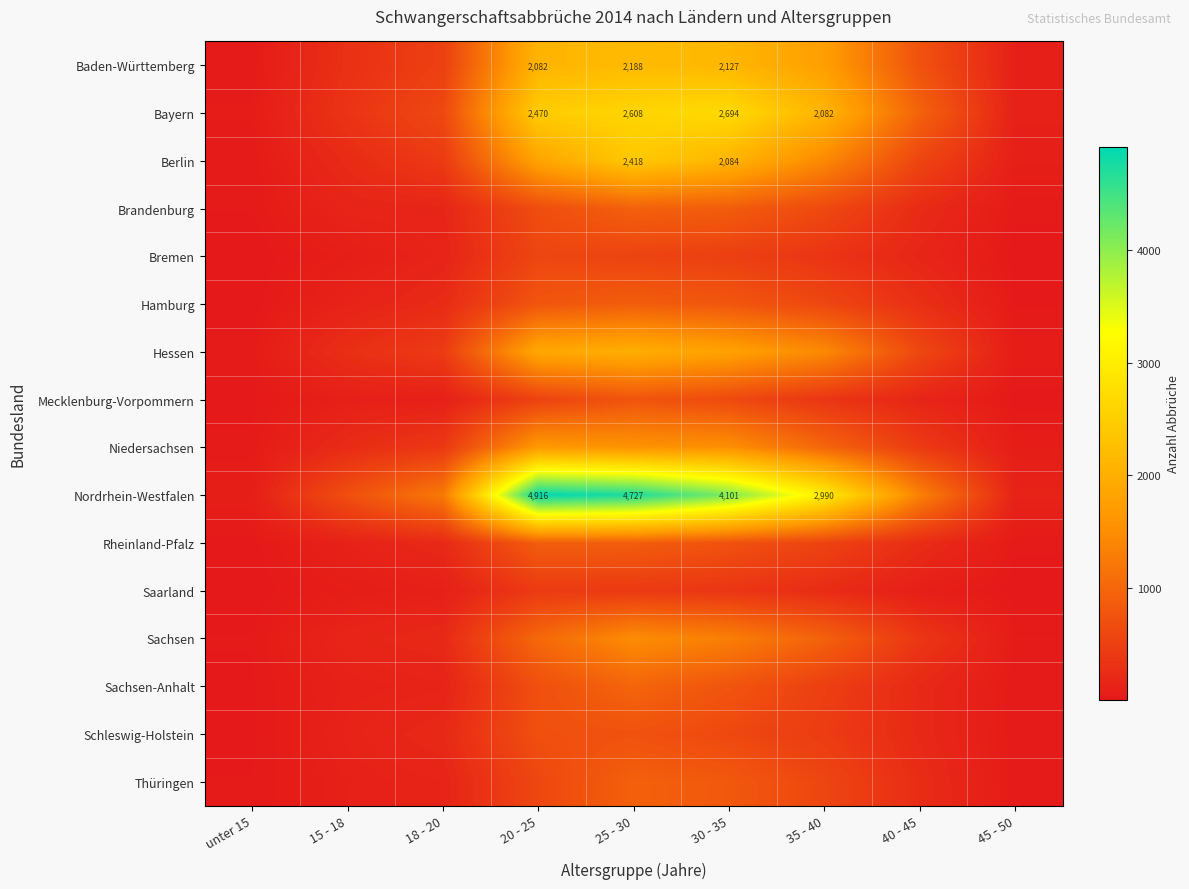

The value of Rheinland-Pfalz at 25 - 30 is 320. True or false?

False